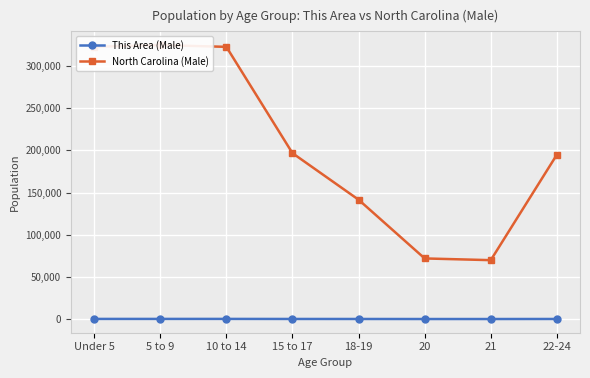

What are all the series names shown in the legend?

This Area (Male), North Carolina (Male)